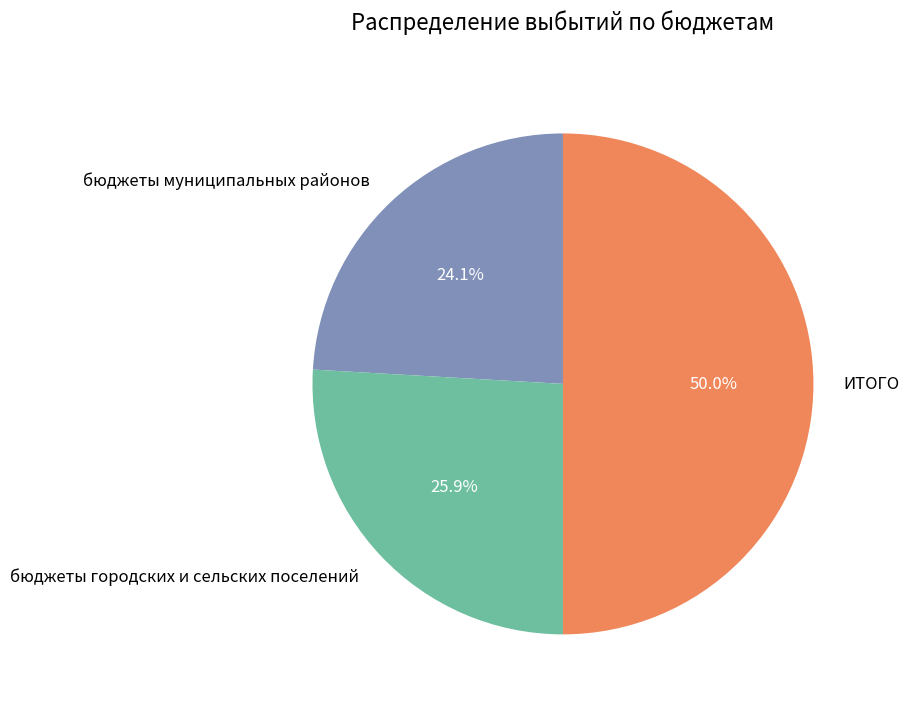

True or false: ИТОГО accounts for 63% of the total.

False